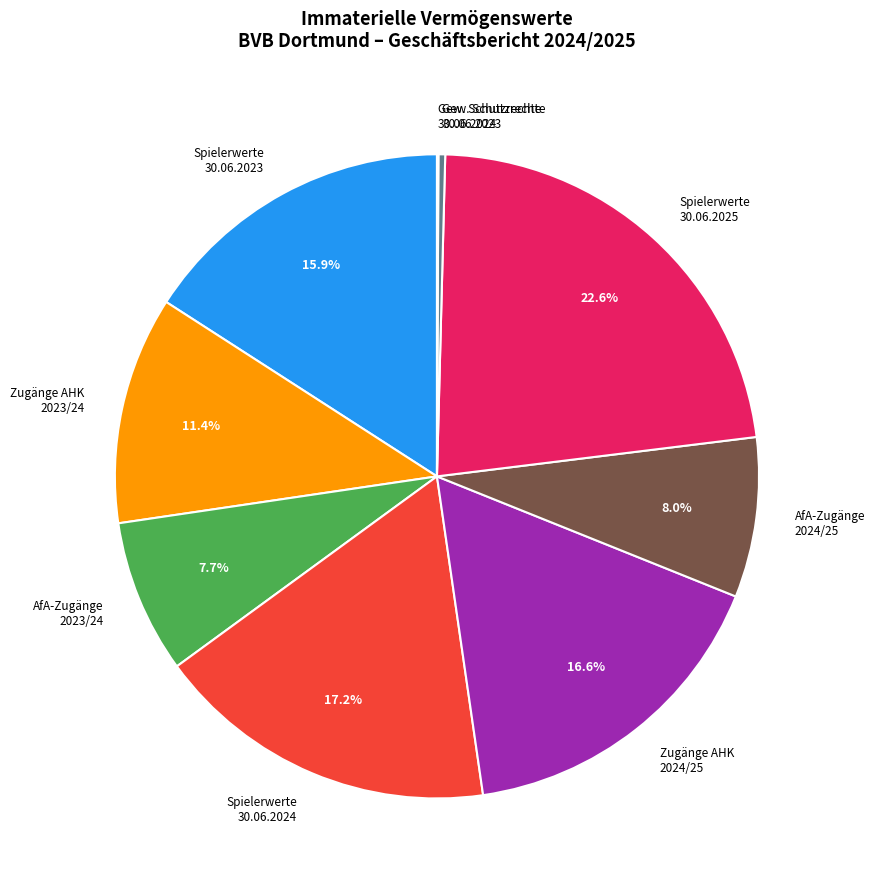

To the nearest percent, what is the average slice percentage?

11%